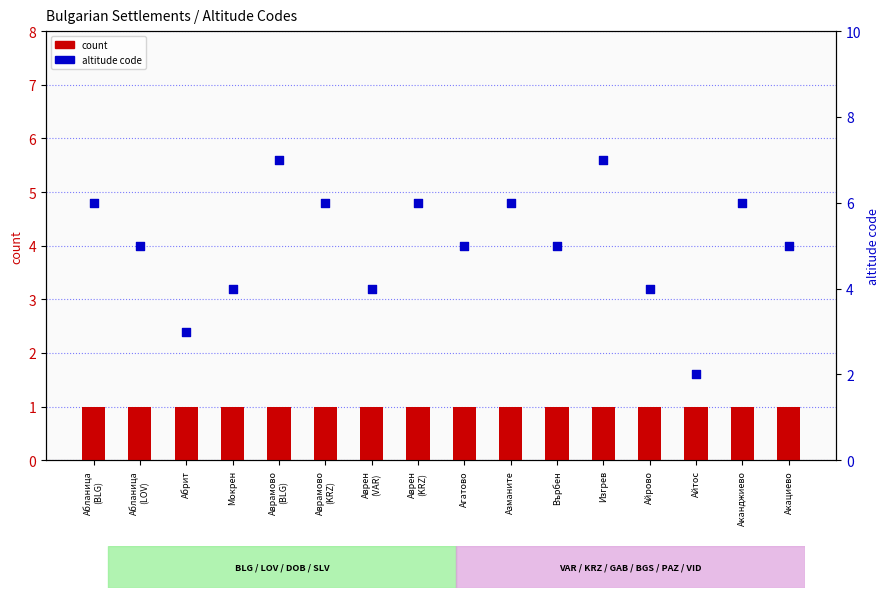

What are all the series names shown in the legend?

count, altitude code